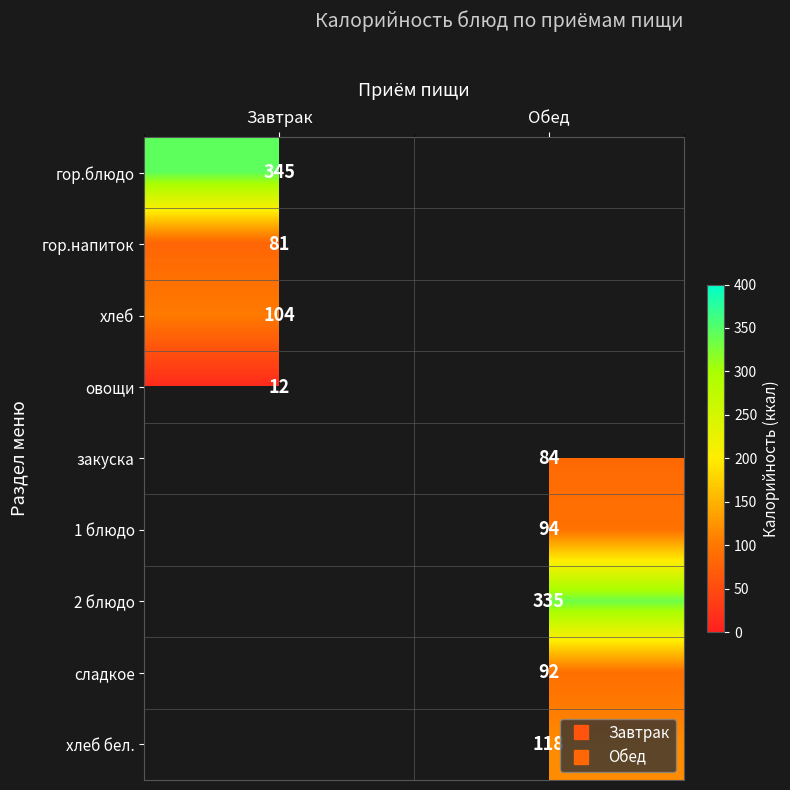

How many values in гор.напиток are above zero?

1